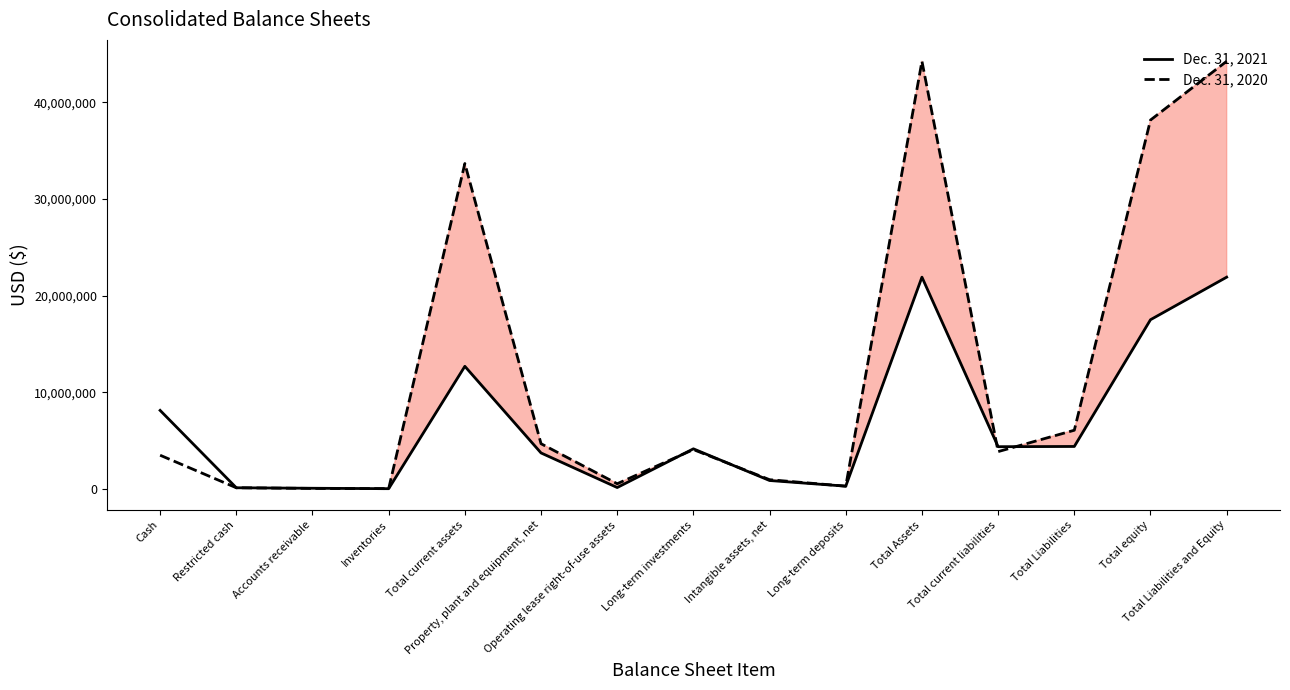

What is the greatest value displayed?

44231316